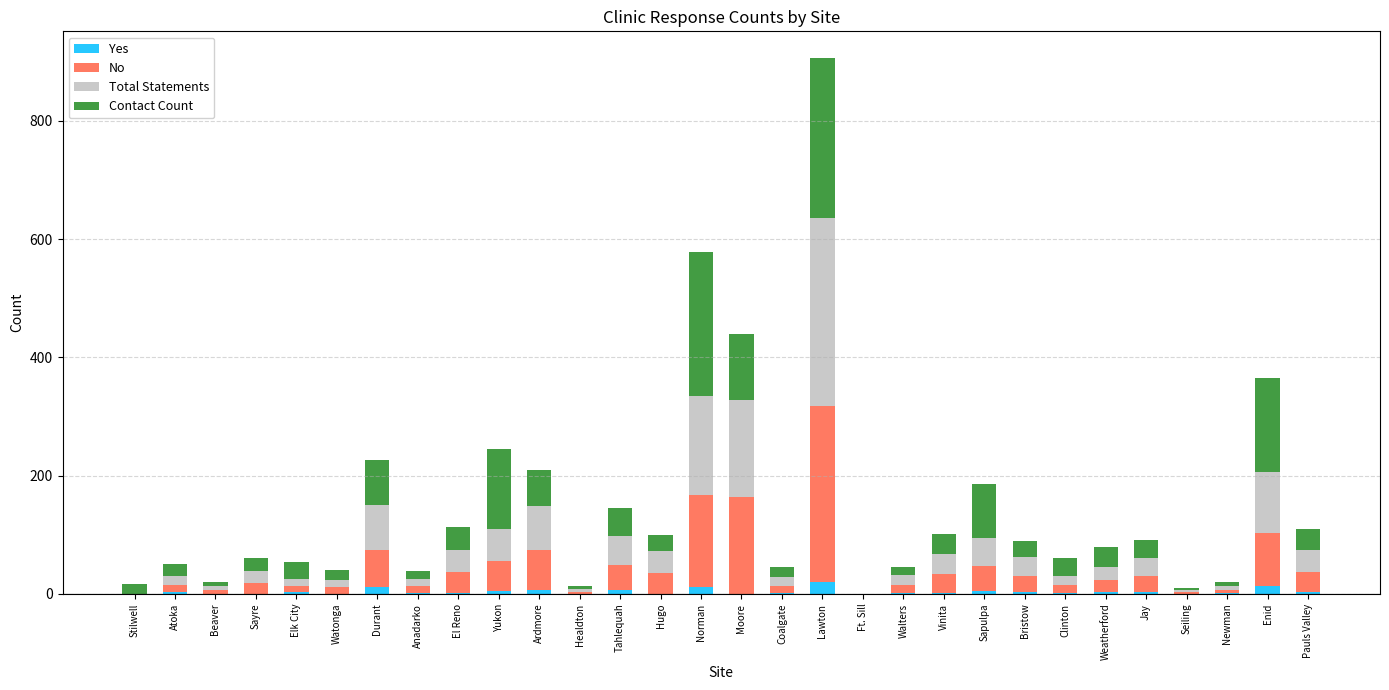

At which category is the sum across all series the highest?

Lawton